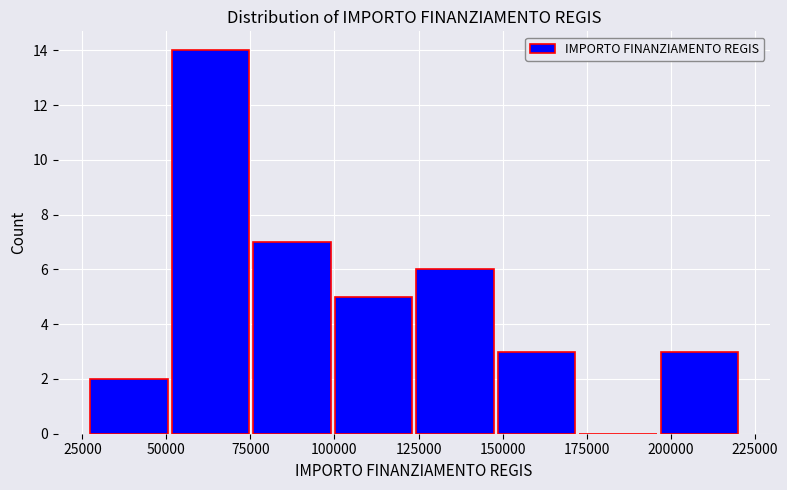

Reading left to right, transcribe this chart: for each bar, give the range it covers on the x-axis and its height. Neither the bar edges nor the heights are printed on the chart, so give them approximately, as read against the axes.

25000 to 50000: 2
50000 to 75000: 14
75000 to 100000: 7
100000 to 125000: 5
125000 to 150000: 6
150000 to 170000: 3
170000 to 195000: 0
195000 to 220000: 3